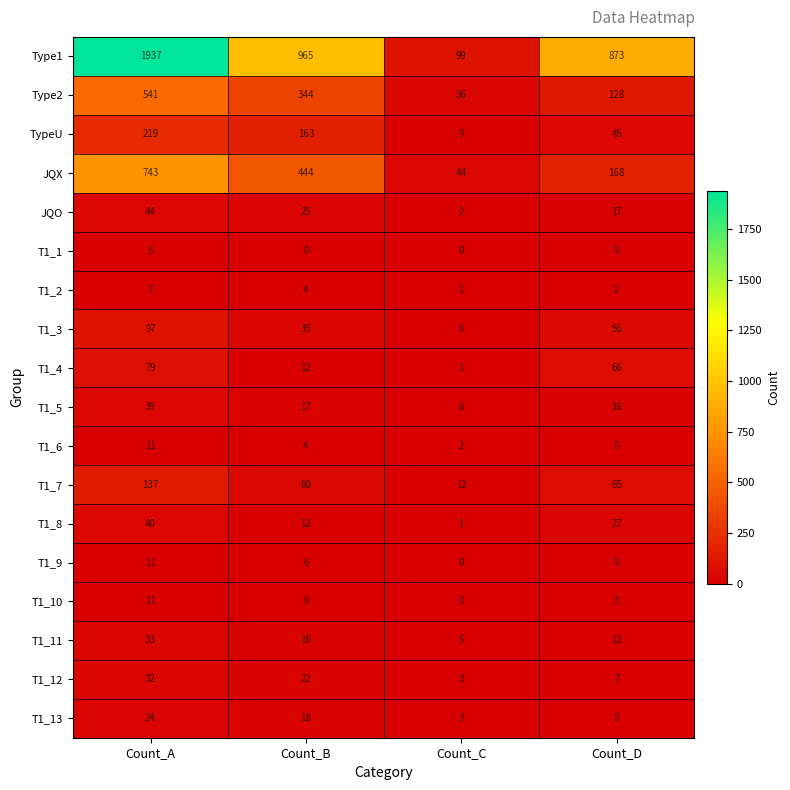

How many categories are shown in the chart?

4